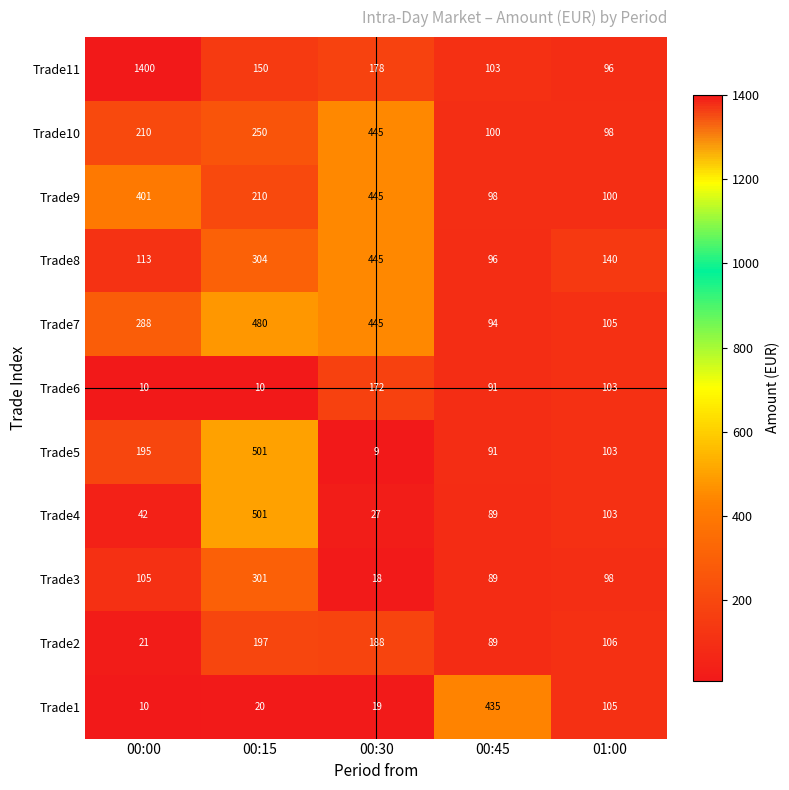

List the labels in order of Trade8 value, largest first.

00:30, 00:15, 01:00, 00:00, 00:45